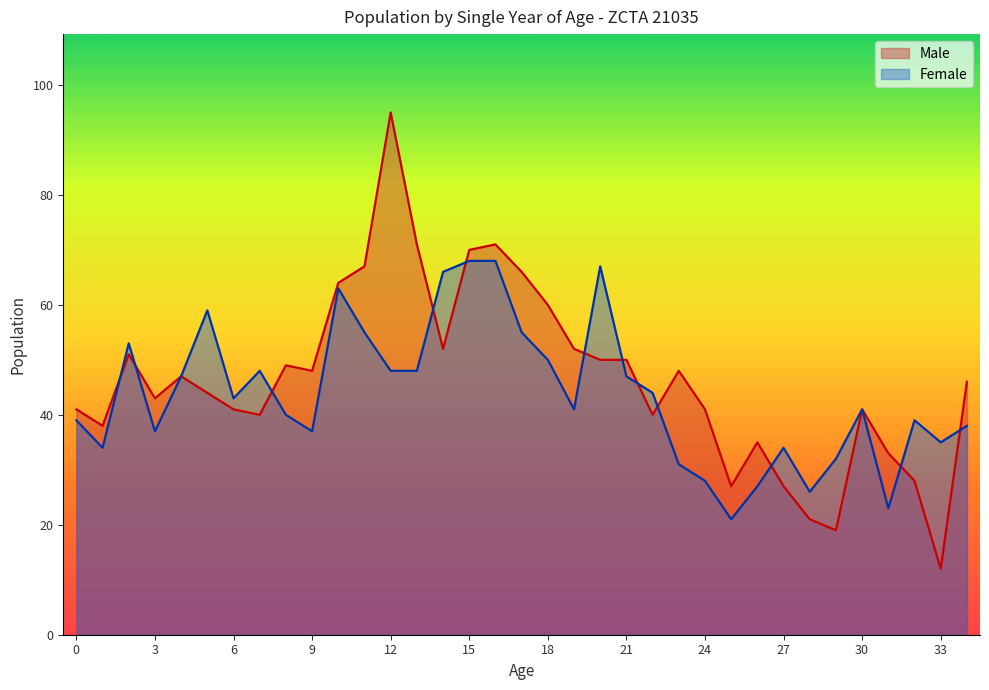

What is the value of the Male point at the 26th from the left?

27